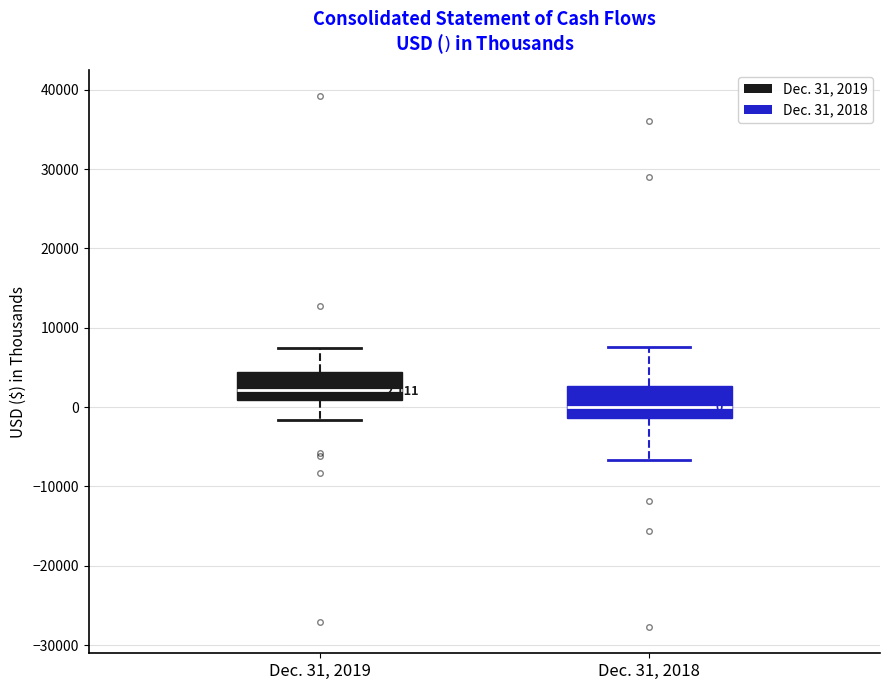

Which box has the lowest median line?

Dec. 31, 2018